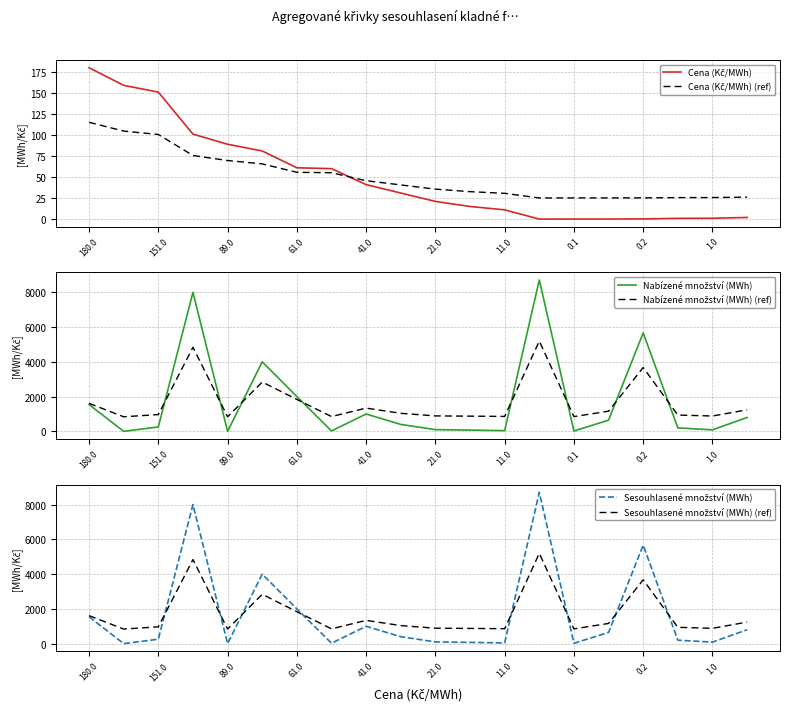

Between 1.0 and 0.2, which is larger?

1.0